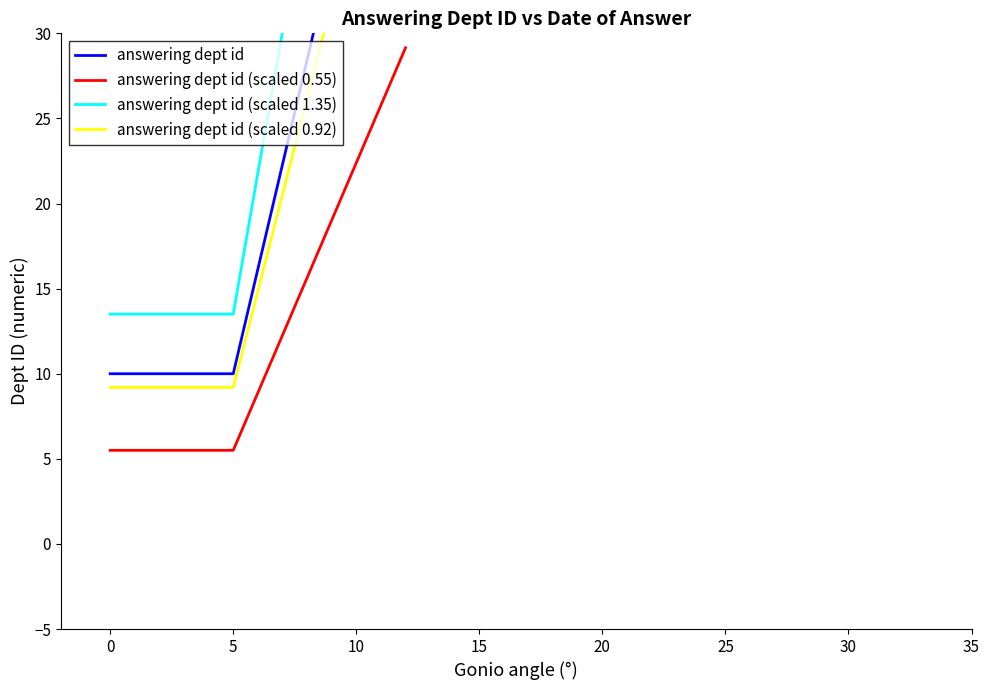

Rank the series by their maximum value, from highest to lowest.

answering dept id (scaled 1.35), answering dept id, answering dept id (scaled 0.92), answering dept id (scaled 0.55)